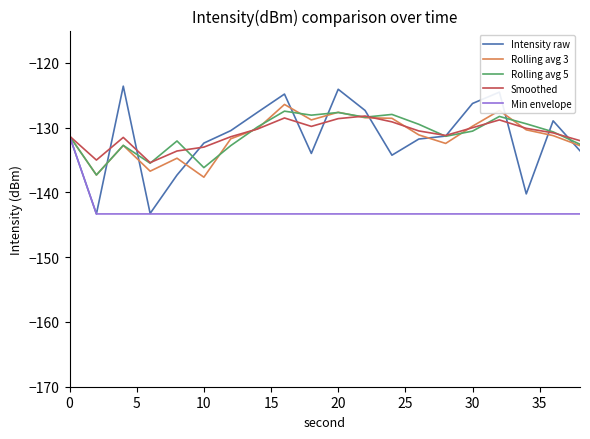

What is the smallest value displayed?

-143.3